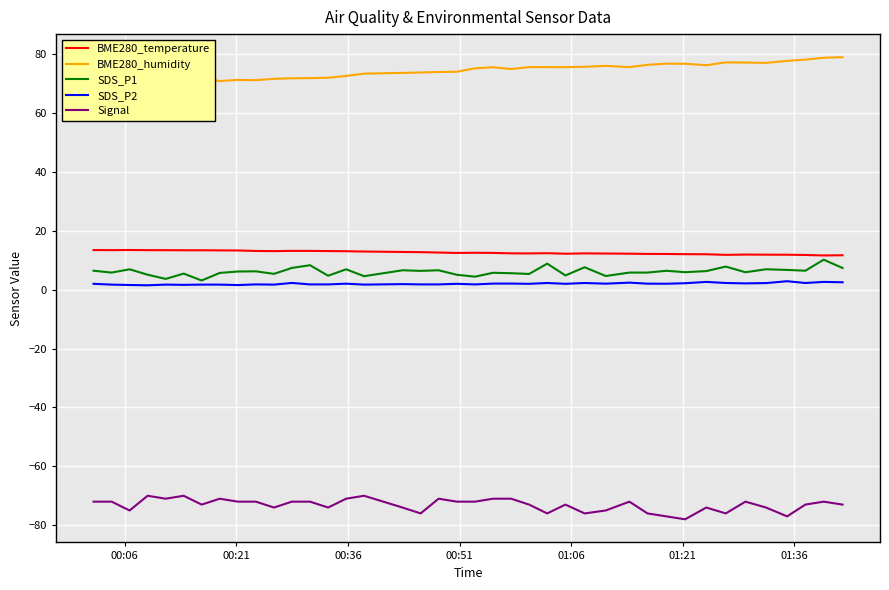

True or false: Signal and SDS_P1 intersect in this chart.

False